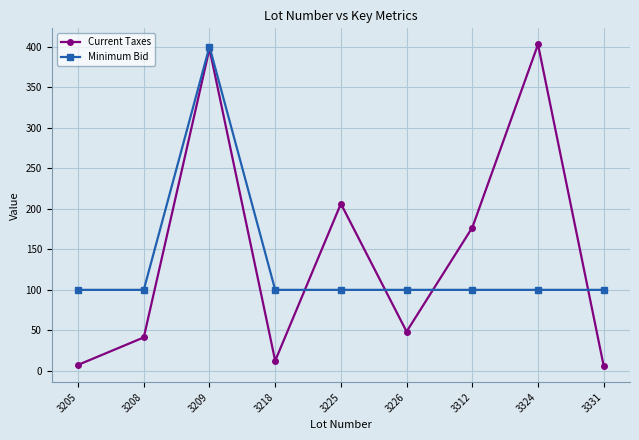

What is the greatest value displayed?

402.6